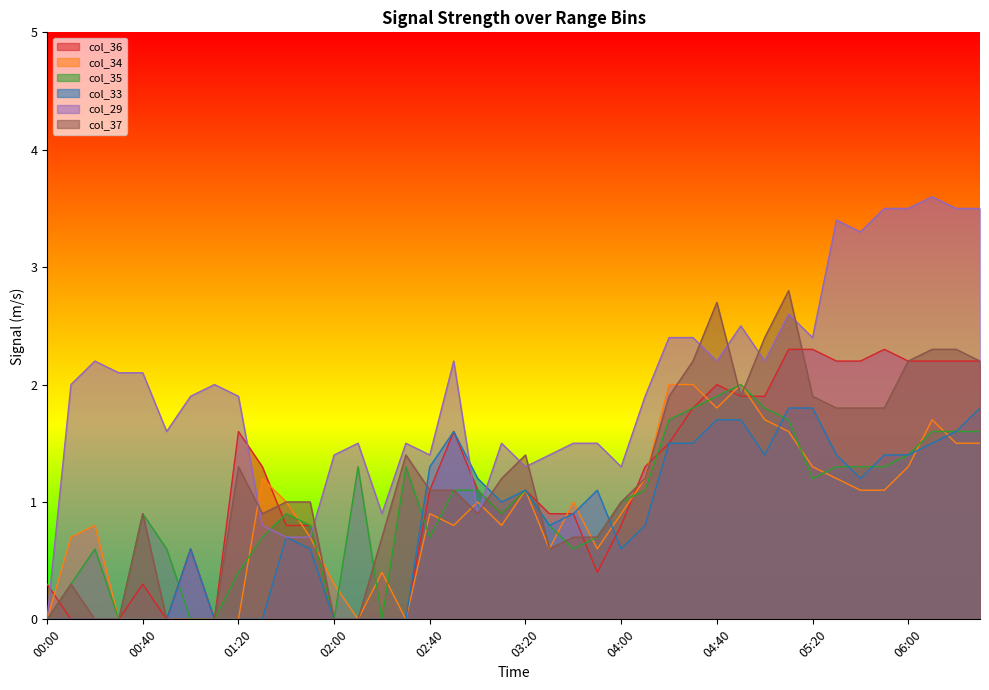

What is the maximum value shown in the chart?

3.6